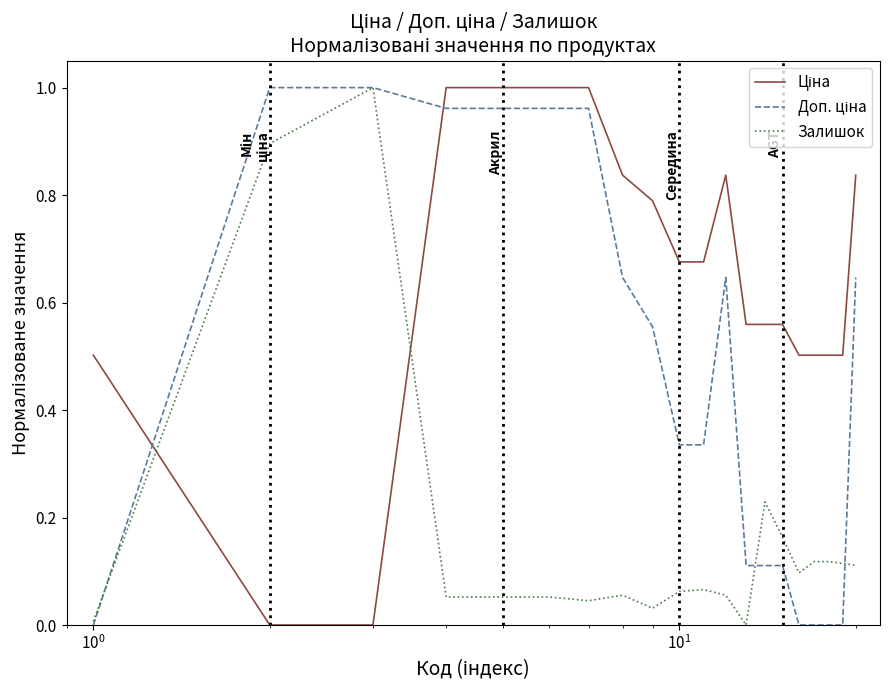

Reading left to right, transcribe all the data shown in this chart.

Ціна: 0.5	0.0	0.0	1.0	1.0	1.0	1.0	0.8	0.8	0.7	0.7	0.8	0.6	0.6	0.6	0.5	0.5	0.5	0.5	0.8
Доп. ціна: 0.0	1.0	1.0	1.0	1.0	1.0	1.0	0.6	0.6	0.3	0.3	0.6	0.1	0.1	0.1	0.0	0.0	0.0	0.0	0.6
Залишок: 0.0	0.9	1.0	0.1	0.1	0.1	0.0	0.1	0.0	0.1	0.1	0.1	0.0	0.2	0.2	0.1	0.1	0.1	0.1	0.1